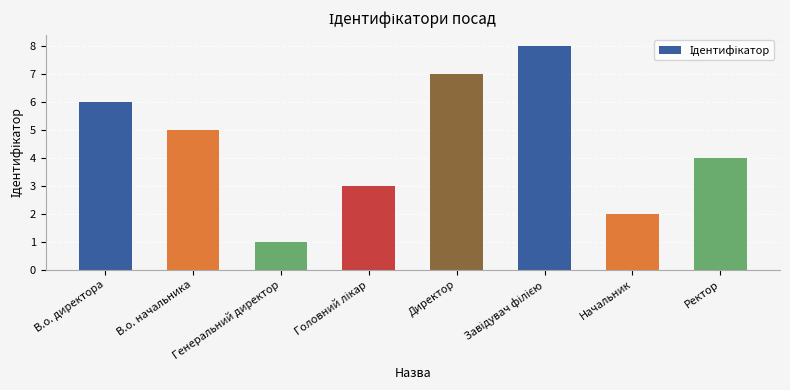

What position from the left is Директор?

5